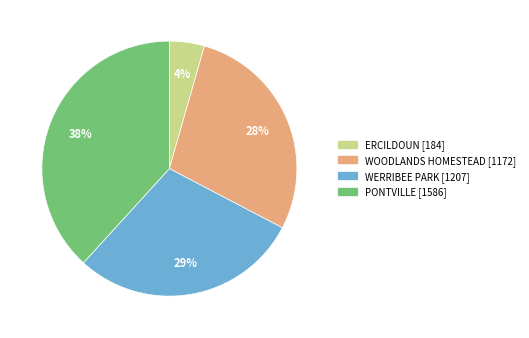

Does any single category account for the majority?

No